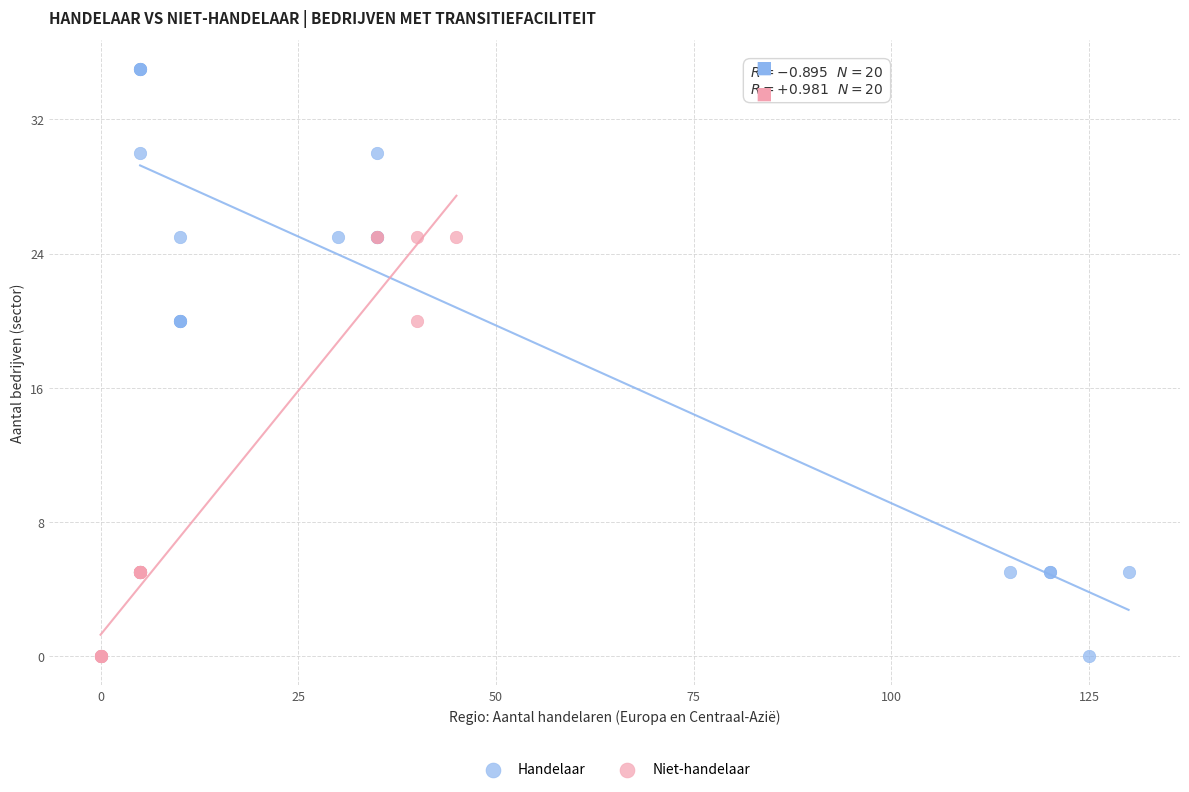

Which series reaches the maximum Y coordinate?

Handelaar